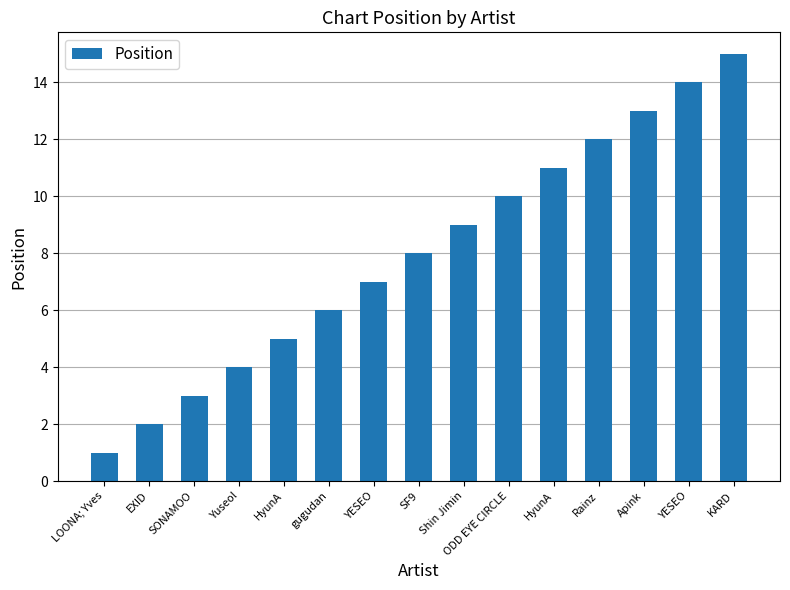

What is the ratio of the value at Shin Jimin to the value at SONAMOO?

3.0